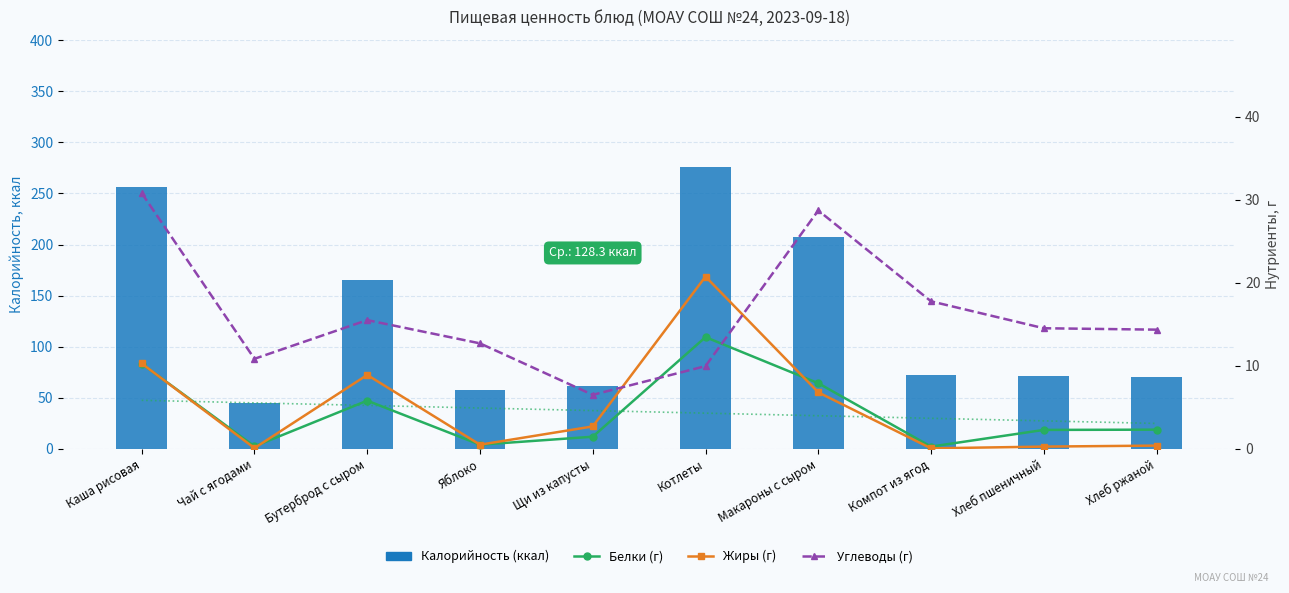

What is the difference between the Углеводы (г) values at Яблоко and Котлеты?

2.7